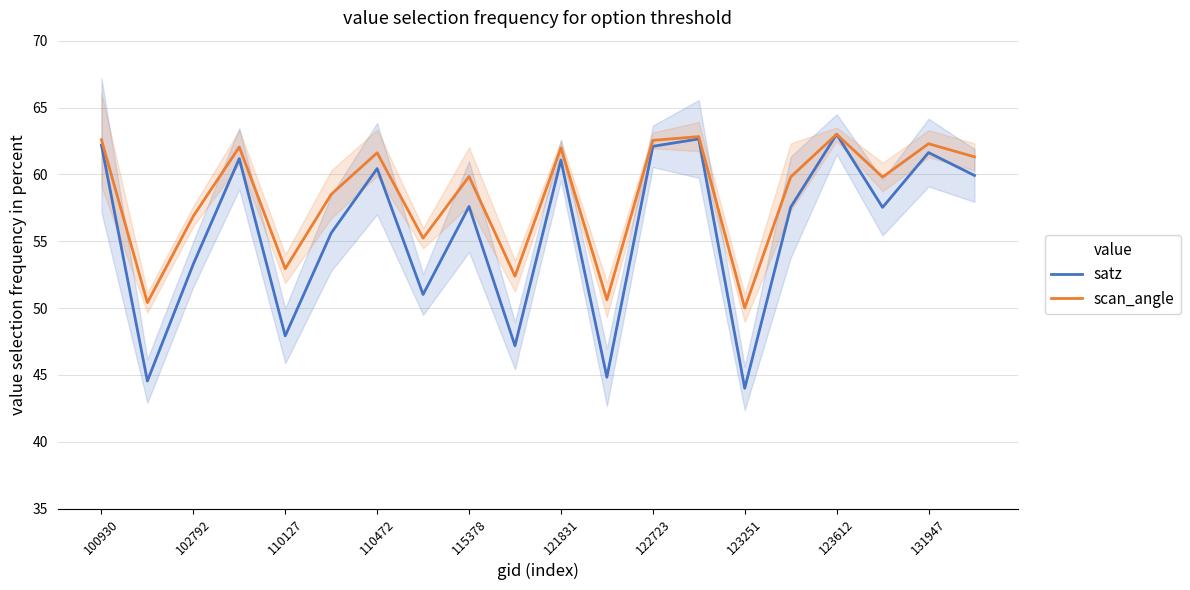

True or false: satz and scan_angle intersect in this chart.

False